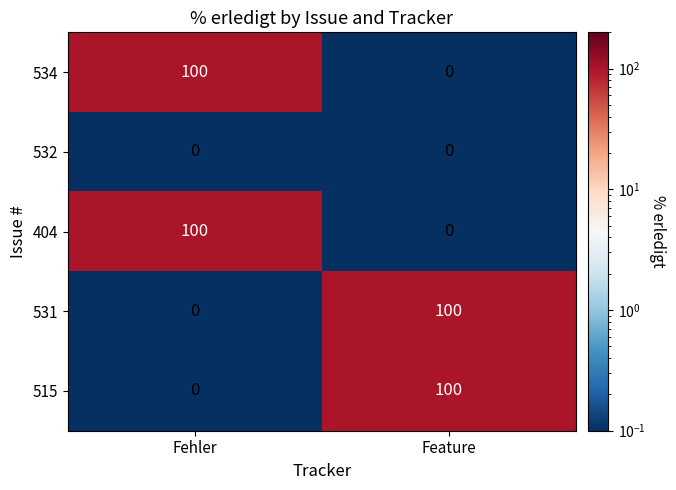

What is the difference between the maximum and minimum values in the 534 series?

100